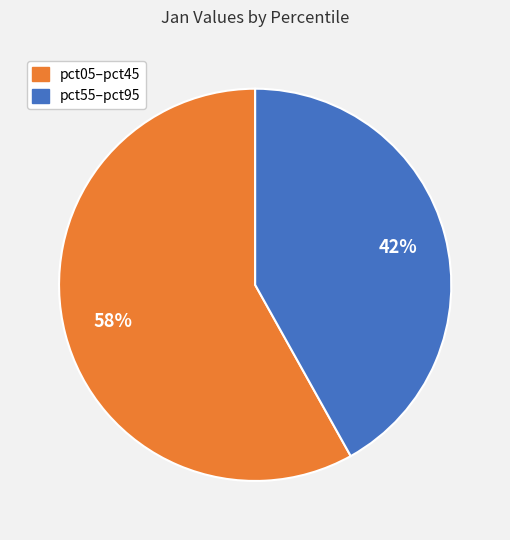

Is there a majority slice in this chart?

Yes